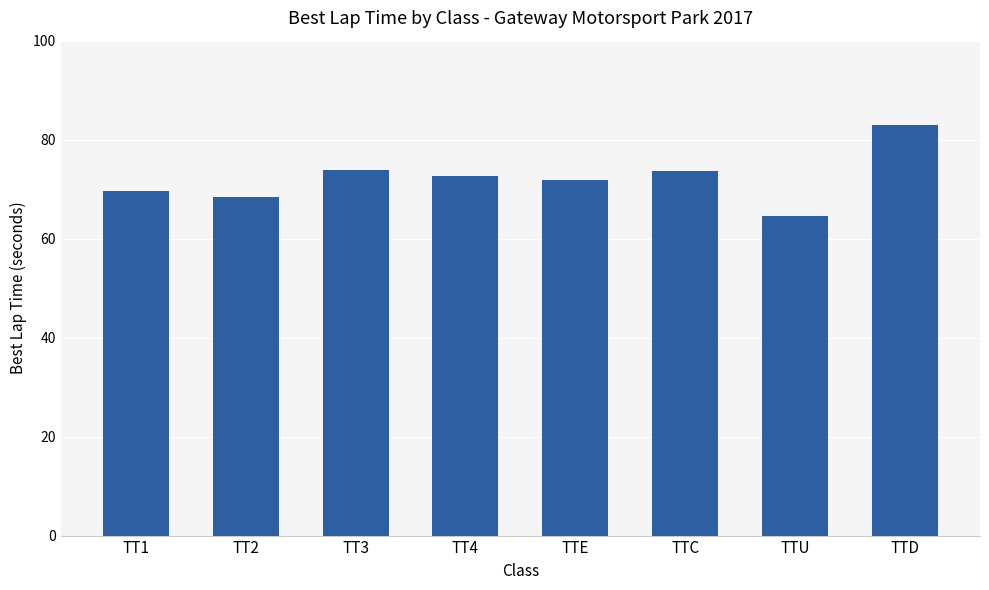

Count the number of data series in this chart.

1